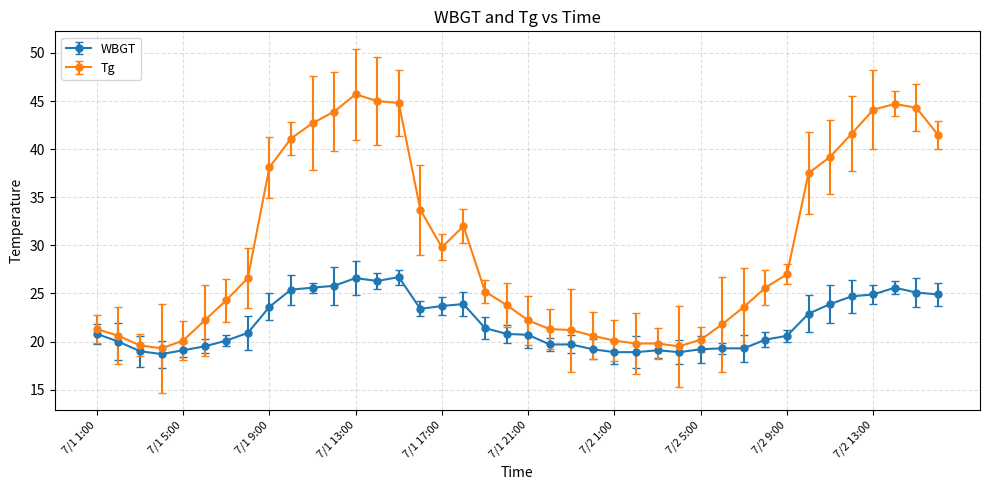

Which series has the largest total across all categories?

Tg